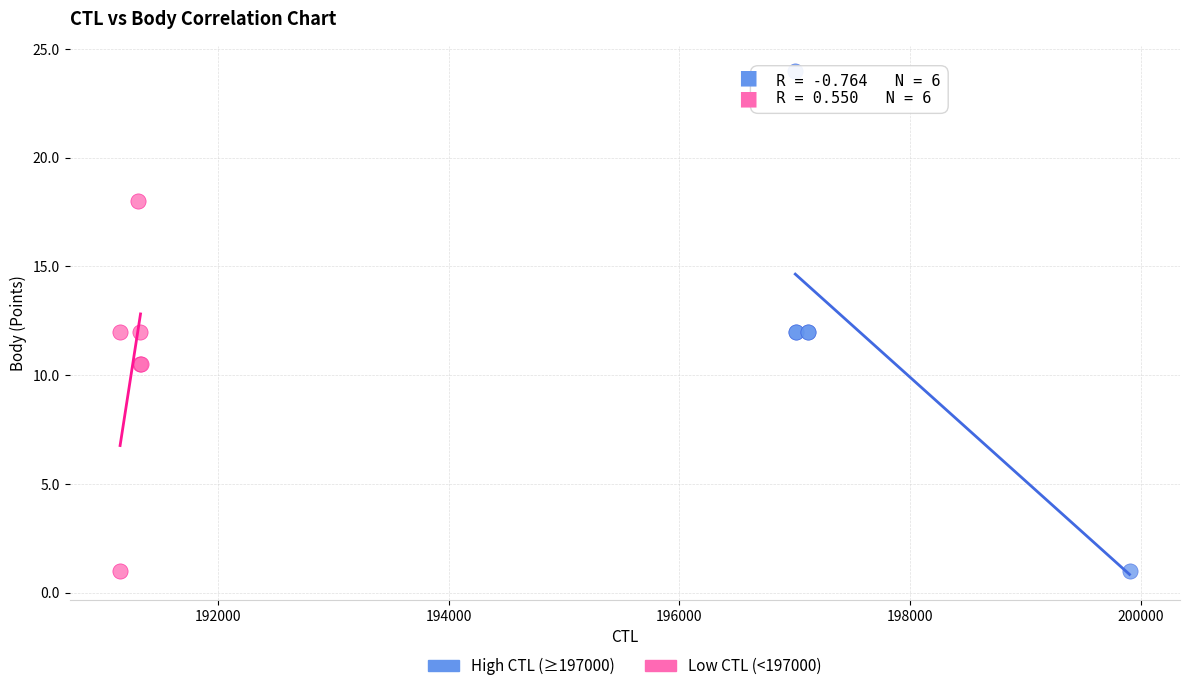

Which series reaches the maximum Y coordinate?

High CTL (≥197000)